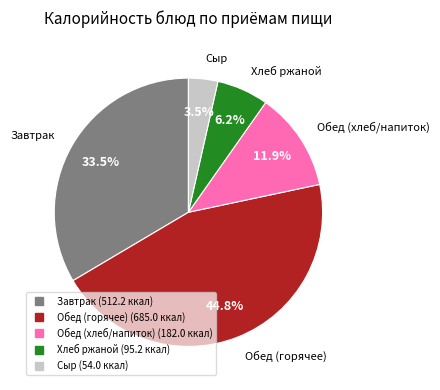

Is there a majority slice in this chart?

No